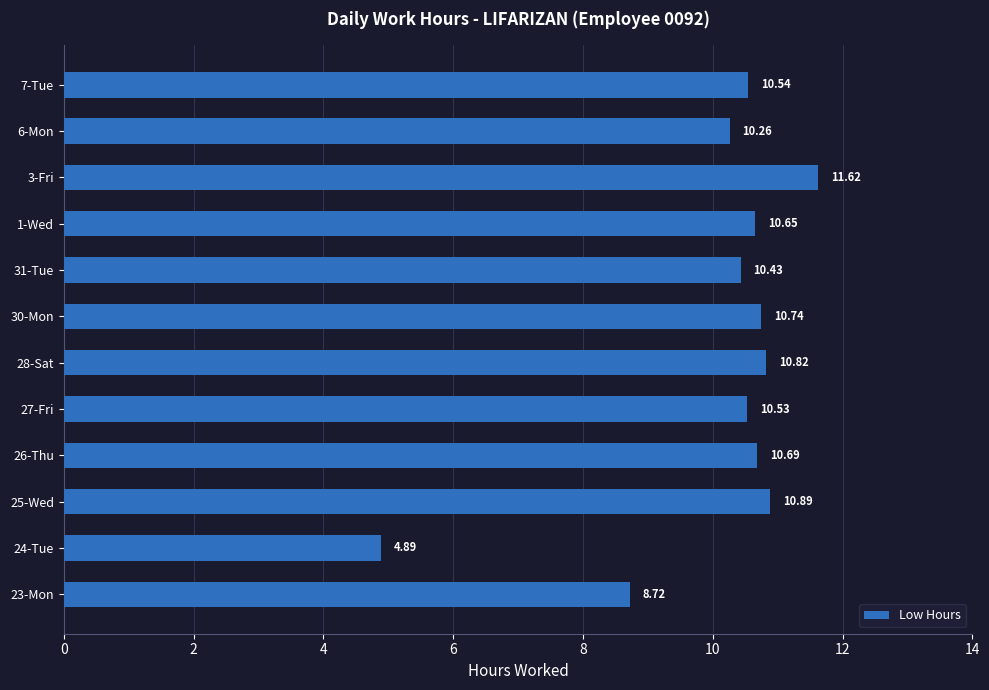

What is the change in value from 23-Mon to 31-Tue?

+1.7